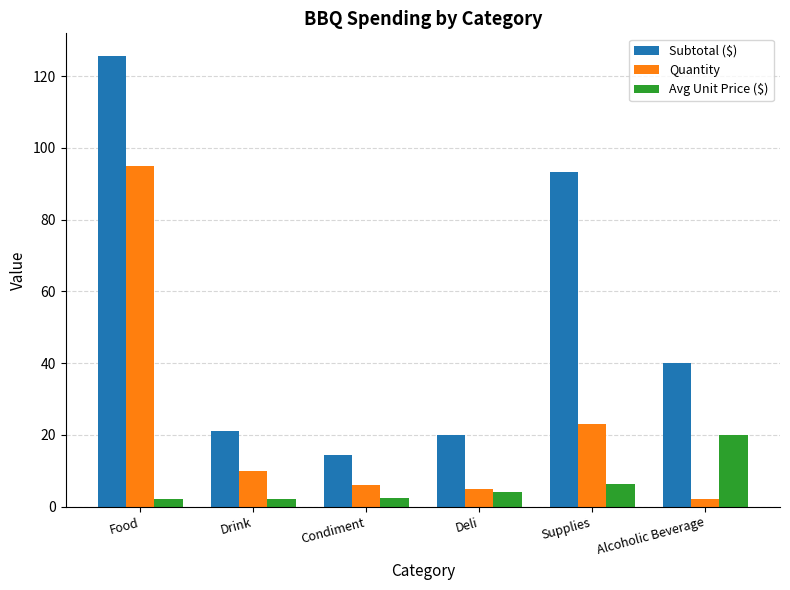

How many series are shown in this chart?

3